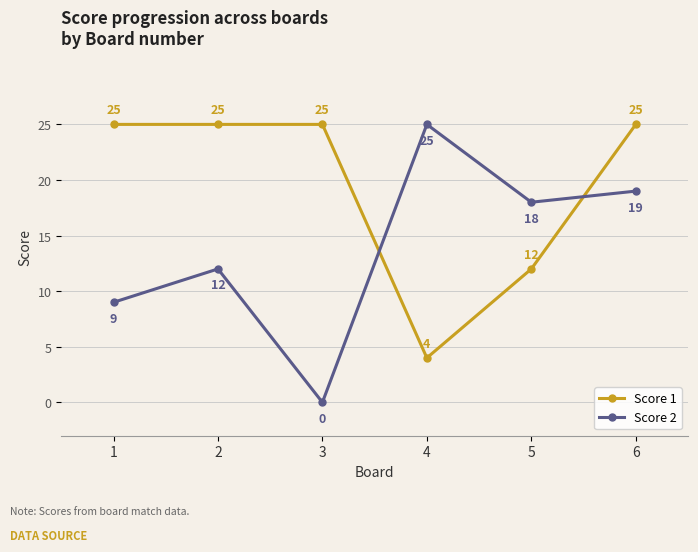

Is it true that Score 1 equals 25 at 3?

True